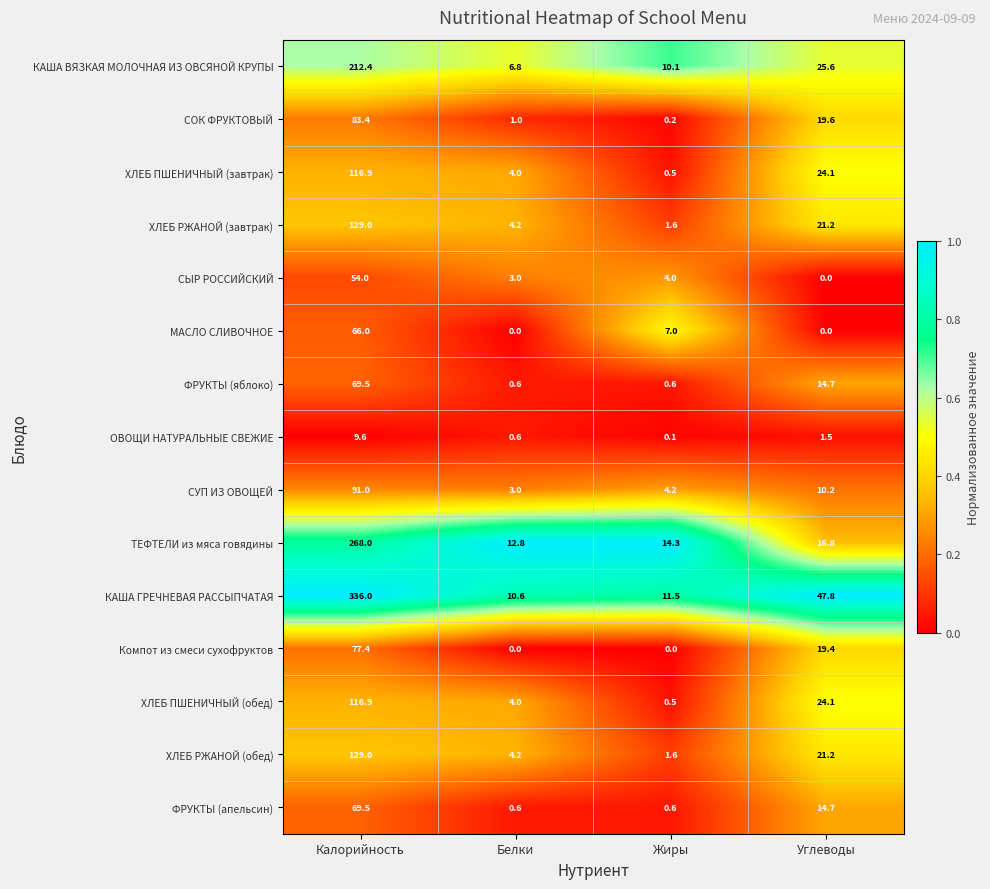

What is the sum of the ТЕФТЕЛИ из мяса говядины values at Углеводы and Белки?

29.6